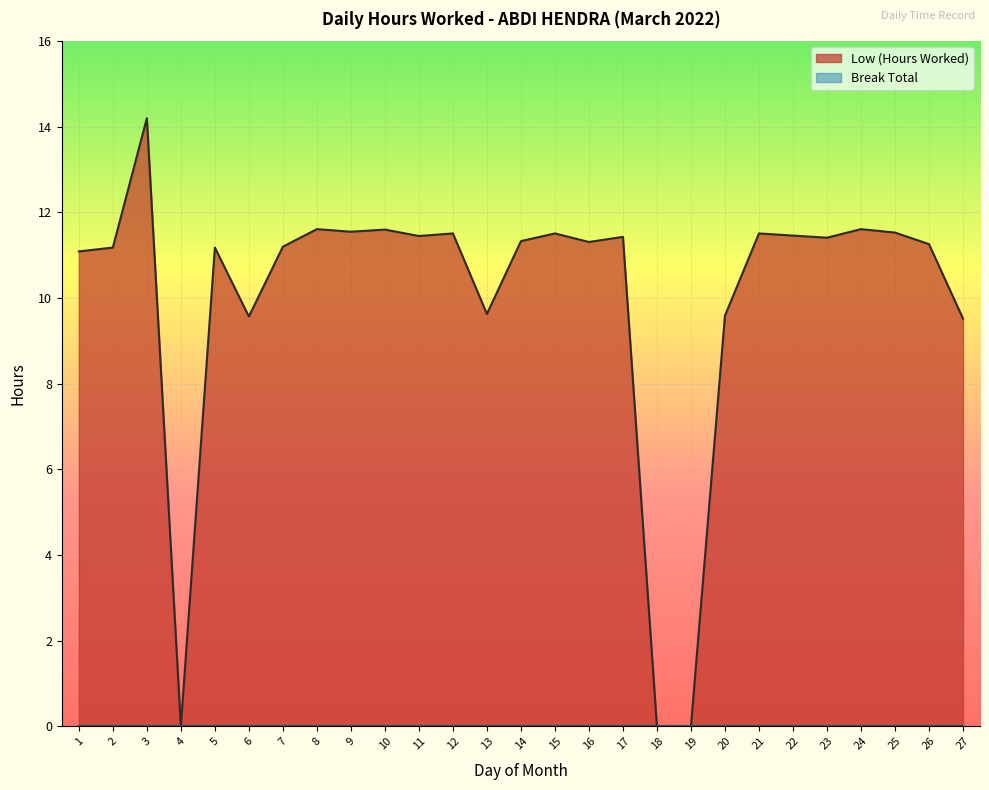

Reading left to right, list all the values displayed in this chart.

1=11.1	2=11.2	3=14.2	4=0.0	5=11.2	6=9.6	7=11.2	8=11.6	9=11.6	10=11.6	11=11.4	12=11.5	13=9.6	14=11.3	15=11.5	16=11.3	17=11.4	18=0.0	19=0.0	20=9.6	21=11.5	22=11.5	23=11.4	24=11.6	25=11.5	26=11.3	27=9.5